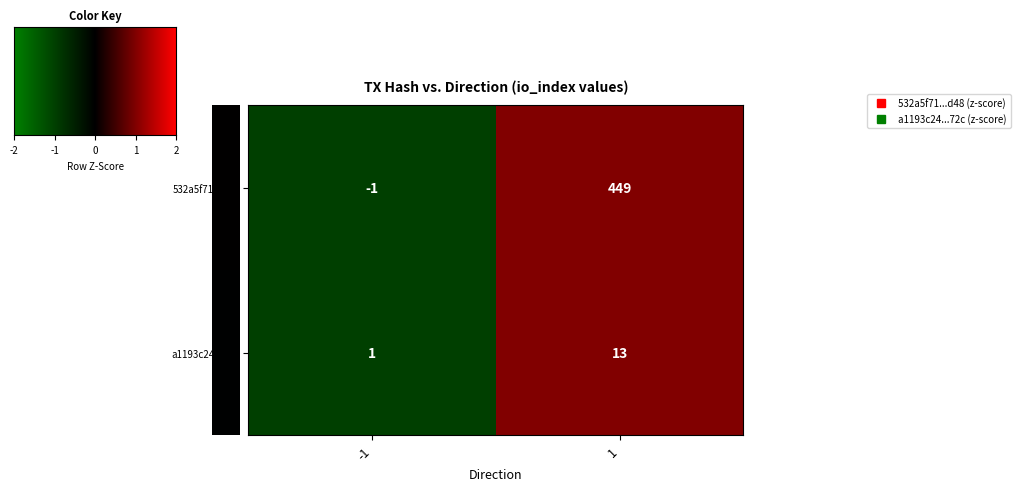

How many data points does each series have?

2